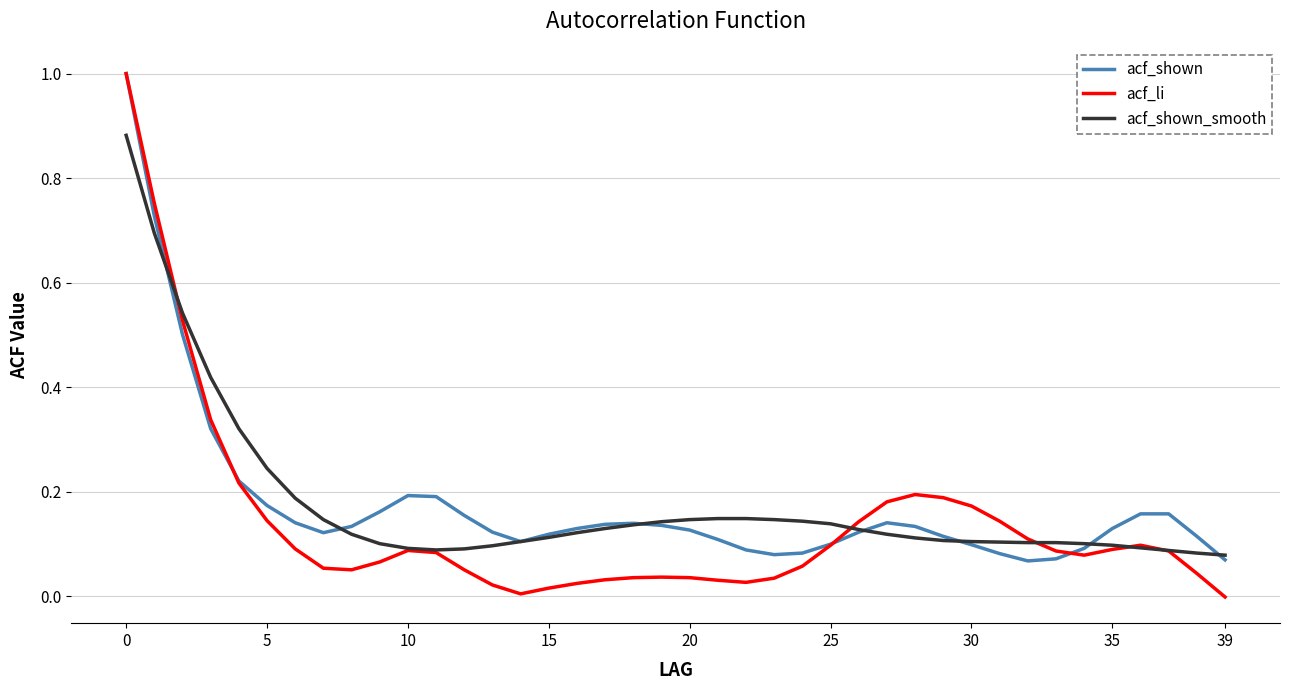

What is the greatest value displayed?

1.0